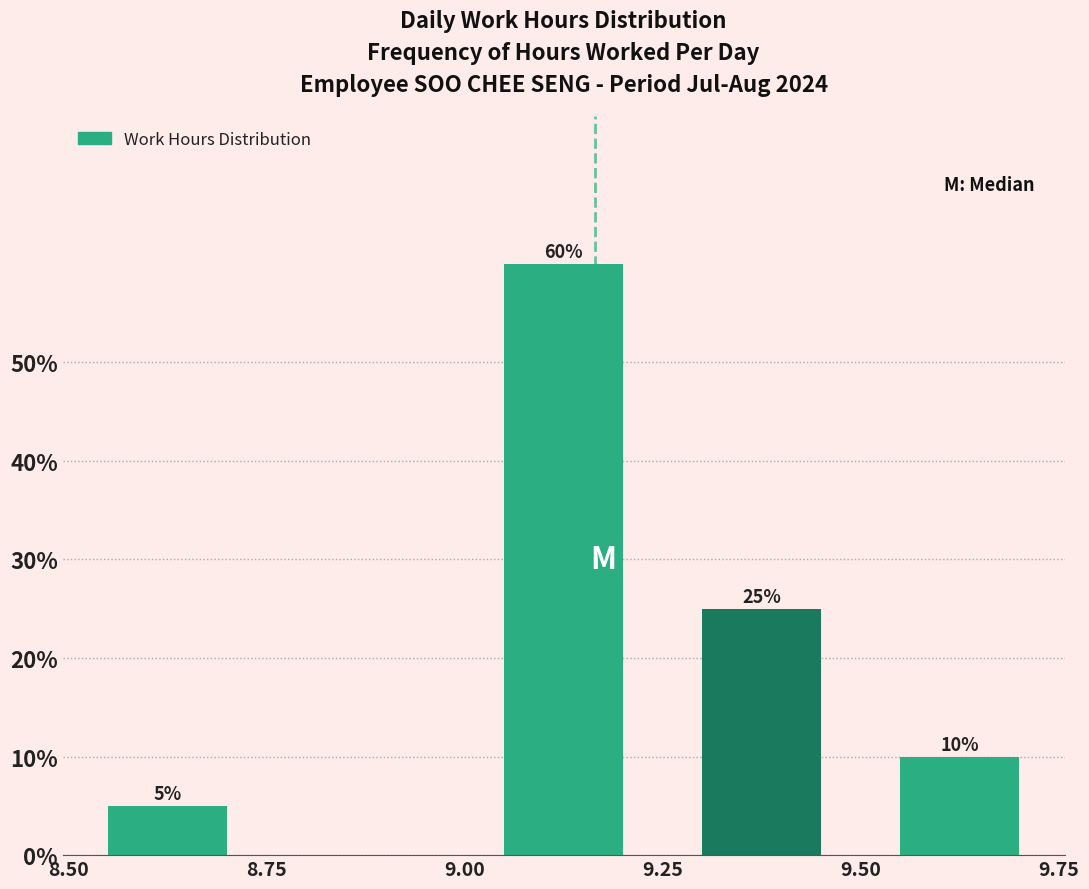

Which range on the x-axis has the tallest bar?

9.00 to 9.25